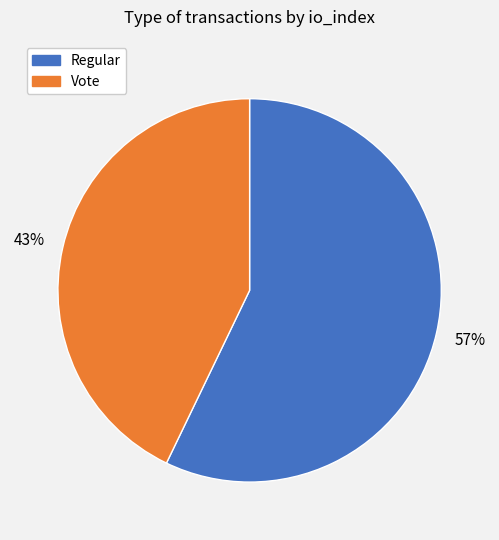

Is Regular the majority of the pie?

Yes